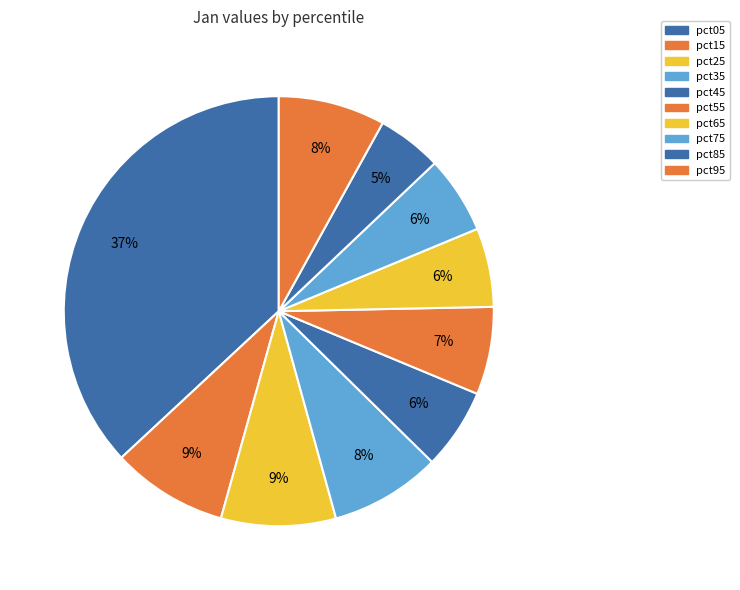

Count the number of slices in the pie.

10